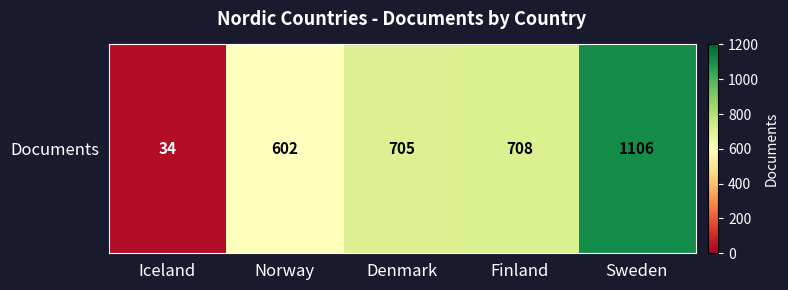

True or false: the data shows 400 at Norway.

False